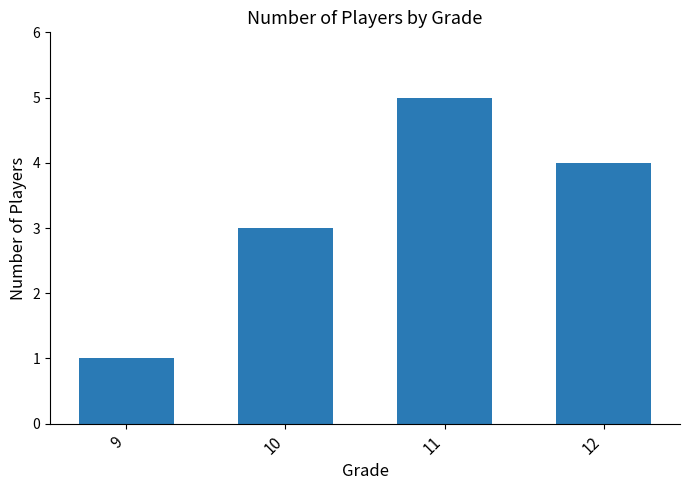

What is the change in value from 9 to 10?

+2